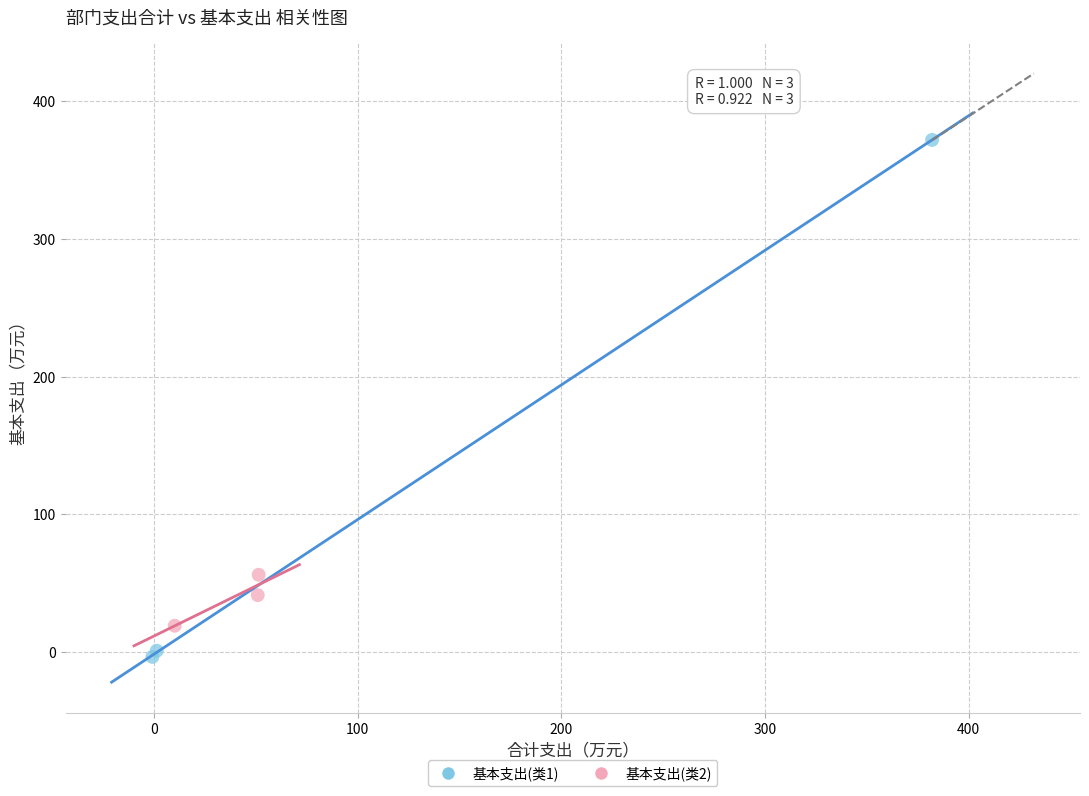

Which series contains the lowest Y value?

基本支出(类1)